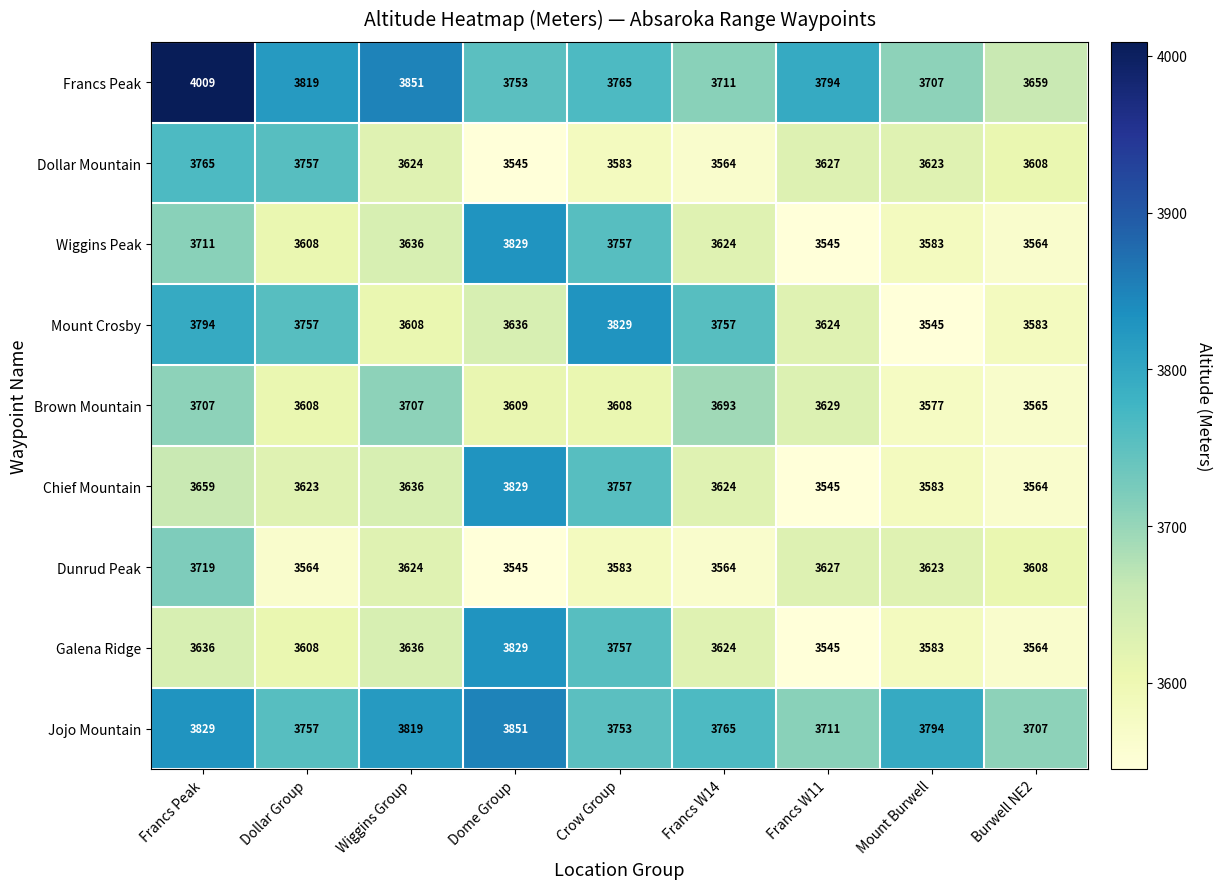

What is the sum of all Dunrud Peak values?

32457